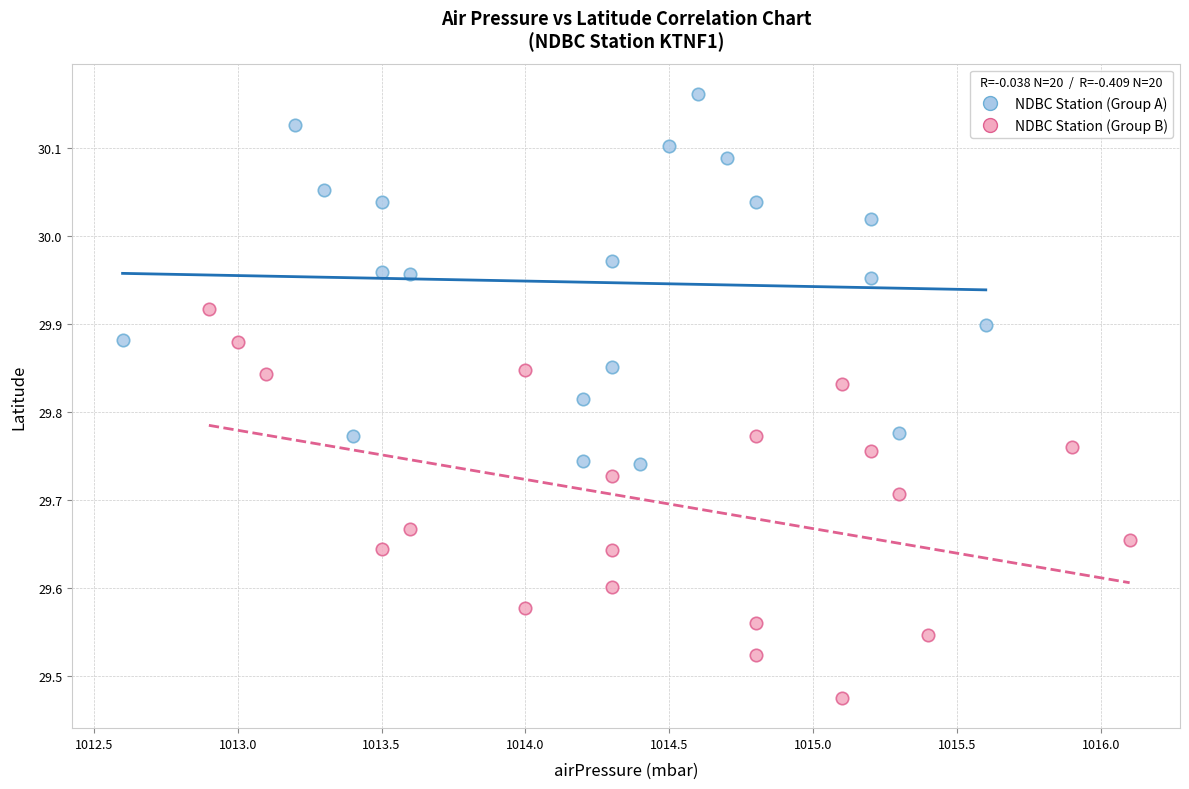

Which series reaches the maximum Y coordinate?

NDBC Station (Group A)